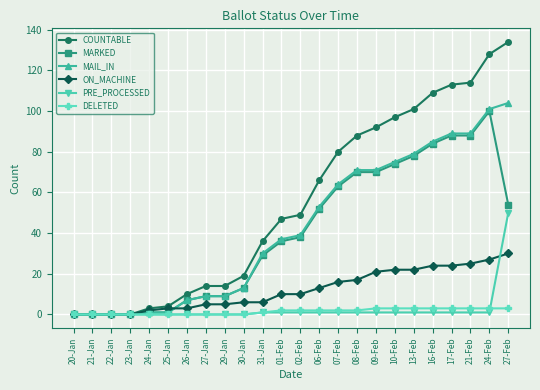

What is the greatest value displayed?

134